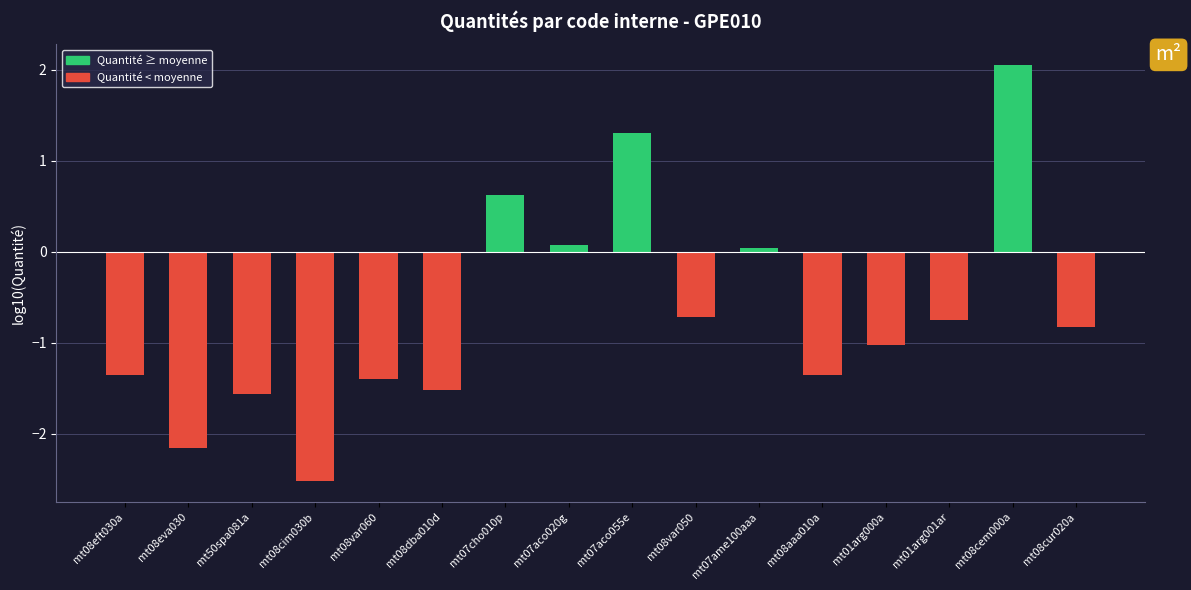

True or false: the data shows -0.8 at mt08cur020a.

True